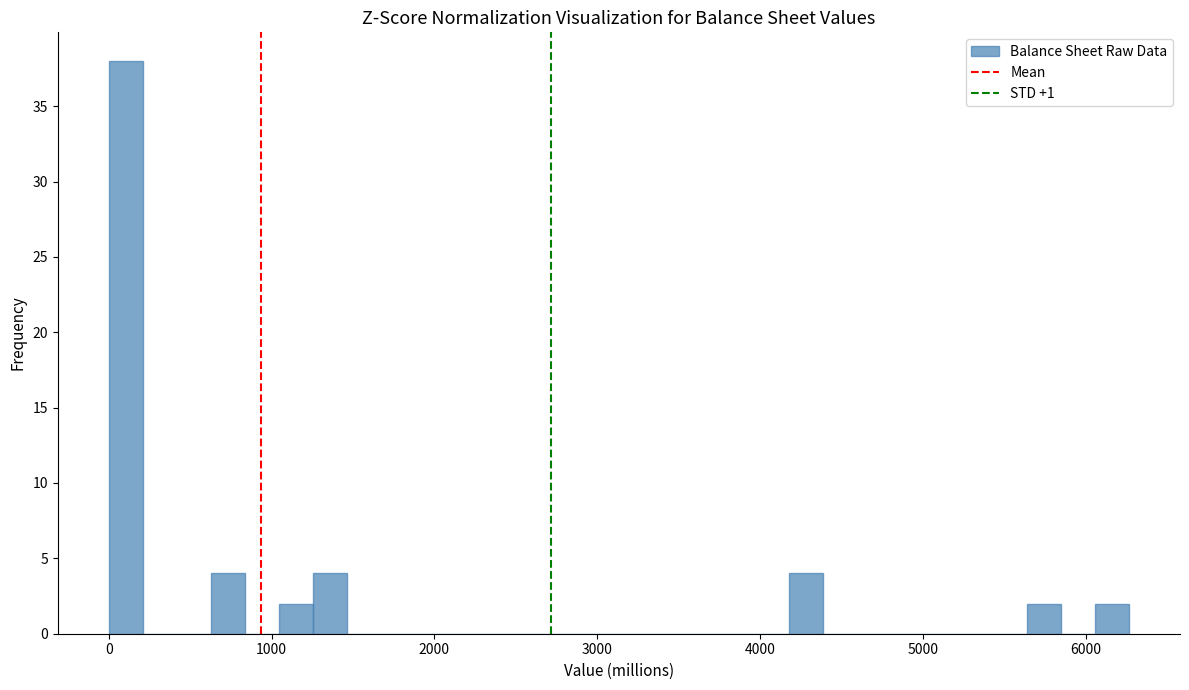

Around what value on the x-axis is the tallest bar? Give the approximate position of its centre, as read against the axis.

100